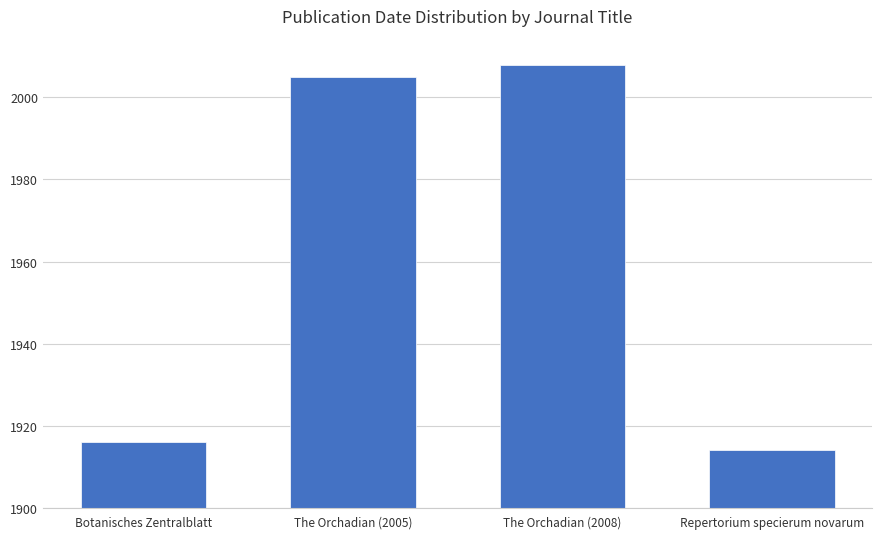

List the labels in order of value, largest first.

The Orchadian (2008), The Orchadian (2005), Botanisches Zentralblatt, Repertorium specierum novarum